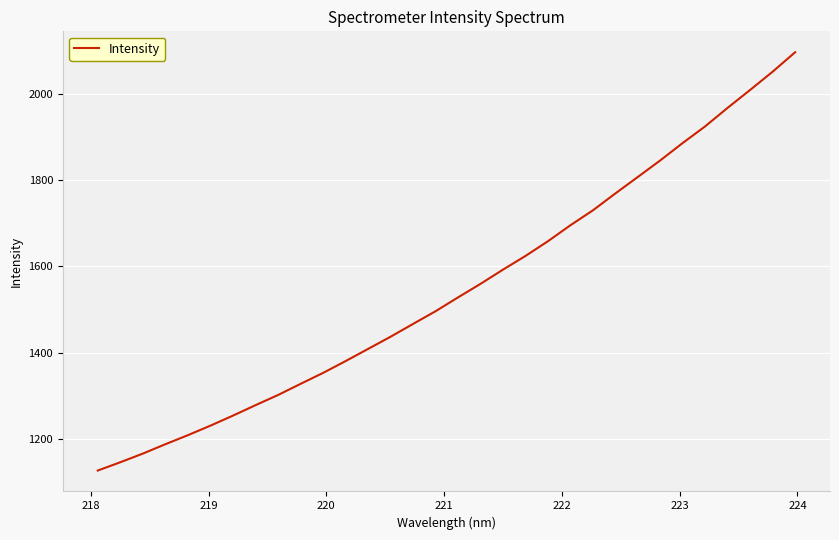

What is the greatest value displayed?

2096.0